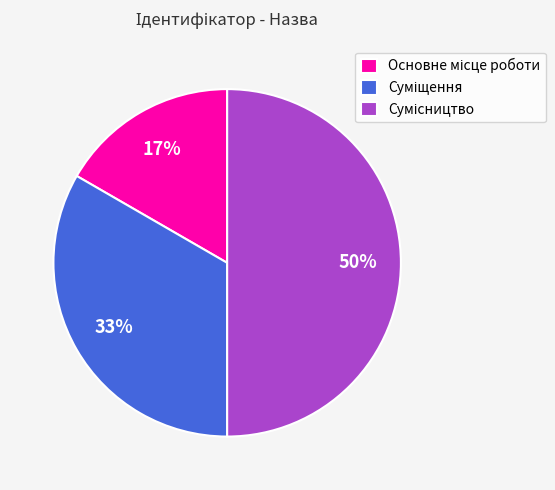

To the nearest percent, what is the average slice percentage?

33%